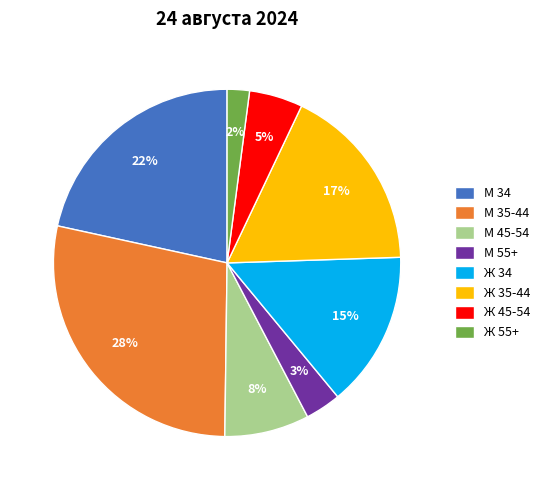

To the nearest percent, what portion does Ж 55+ represent?

2%